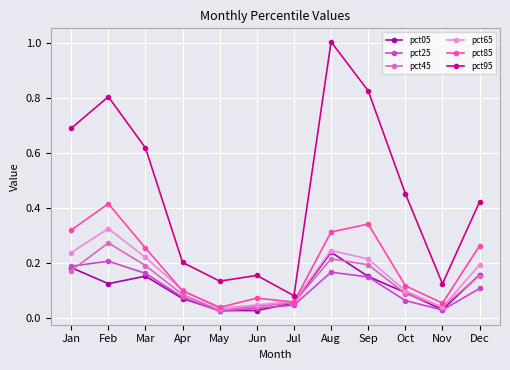

How many lines are shown in the chart?

6